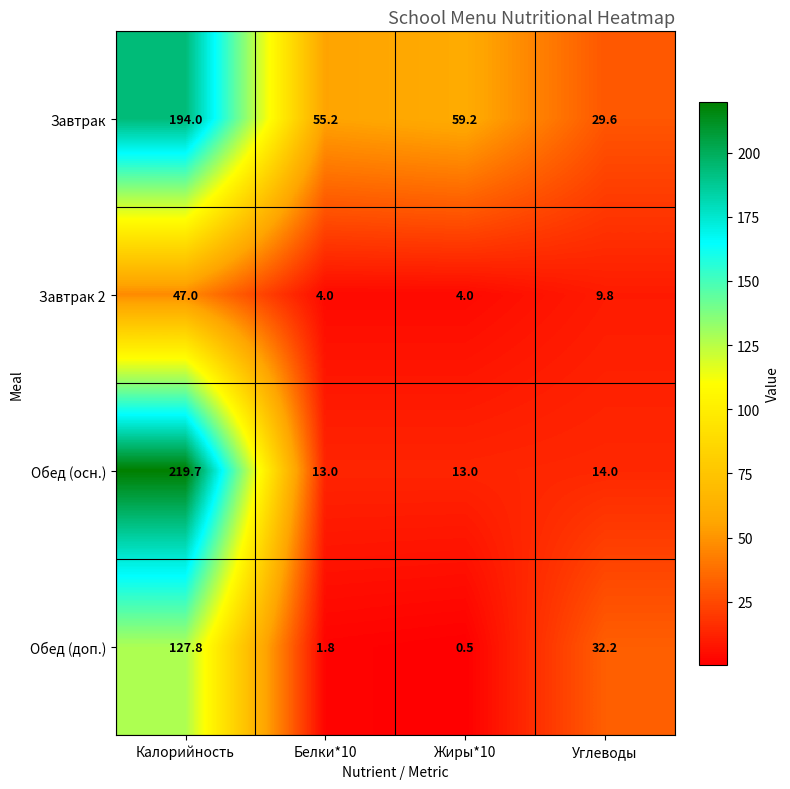

What is the difference between the highest and lowest values at Калорийность?

172.7